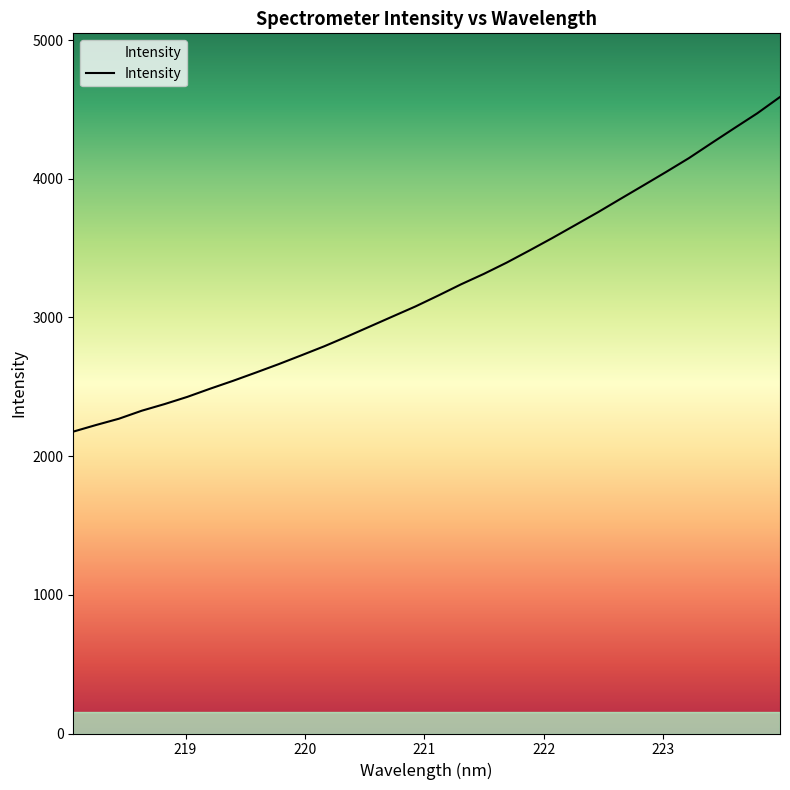

Count the number of values greater than 3158.

16